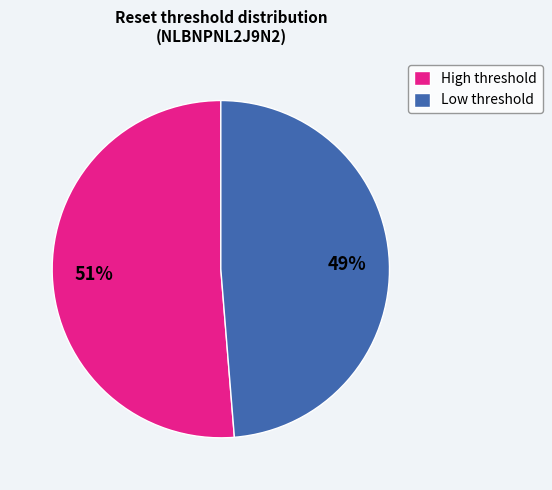

What percentage is the Low threshold slice, to the nearest percent?

49%